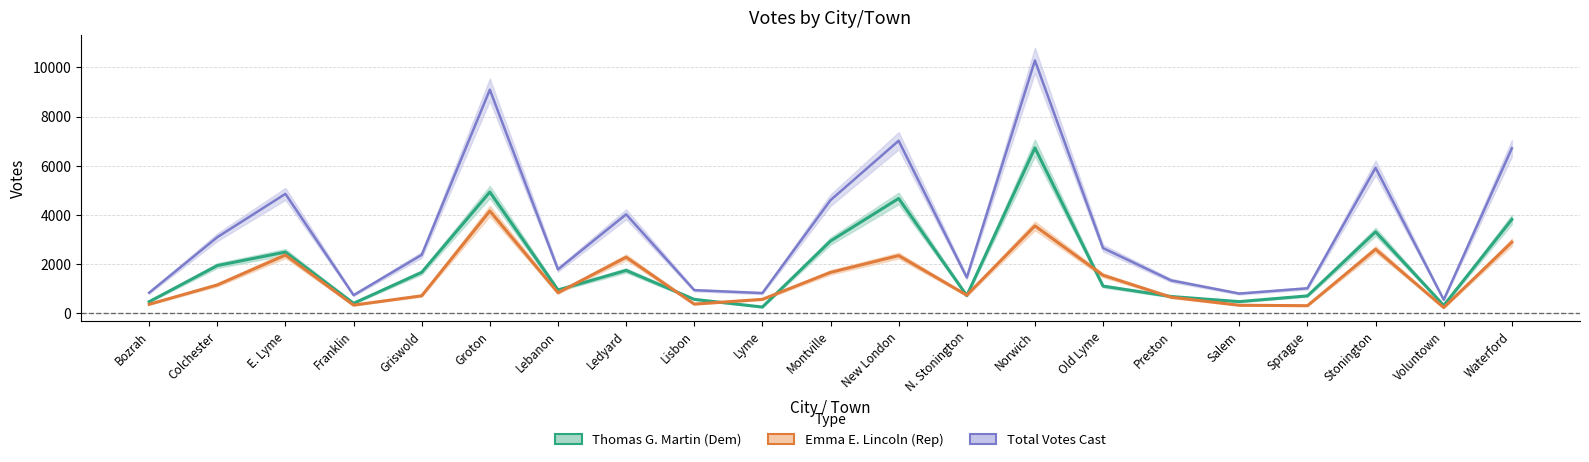

Between Old Lyme and Waterford, which series saw the biggest shift?

Total Votes Cast